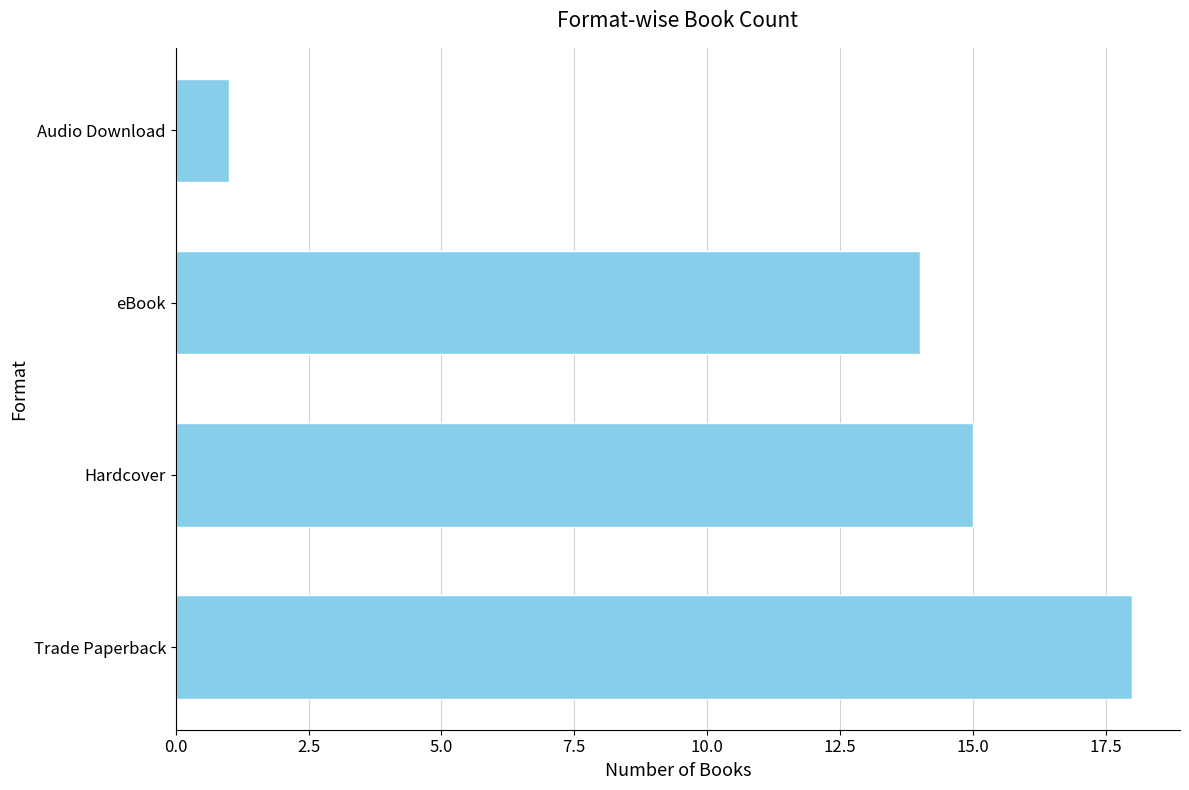

What is the sum of the values at Hardcover and Trade Paperback?

33